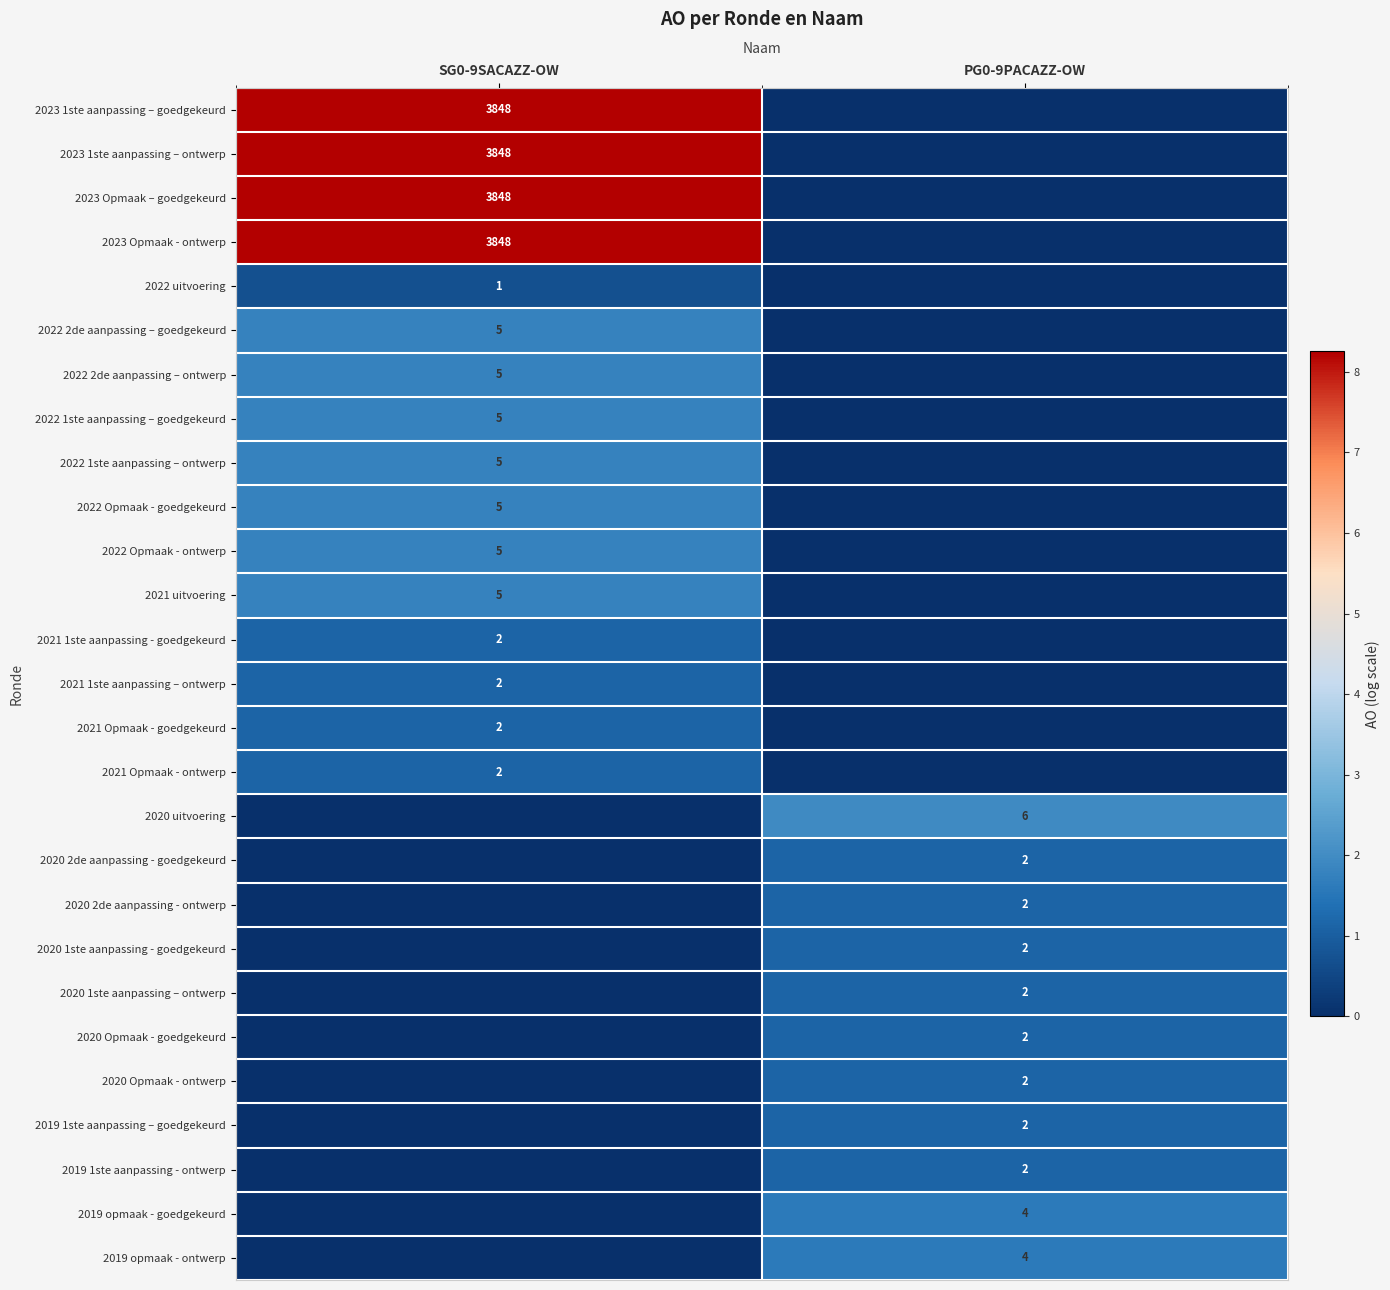

True or false: 2023 Opmaak - ontwerp has a value of 5502 at SG0-9SACAZZ-OW.

False